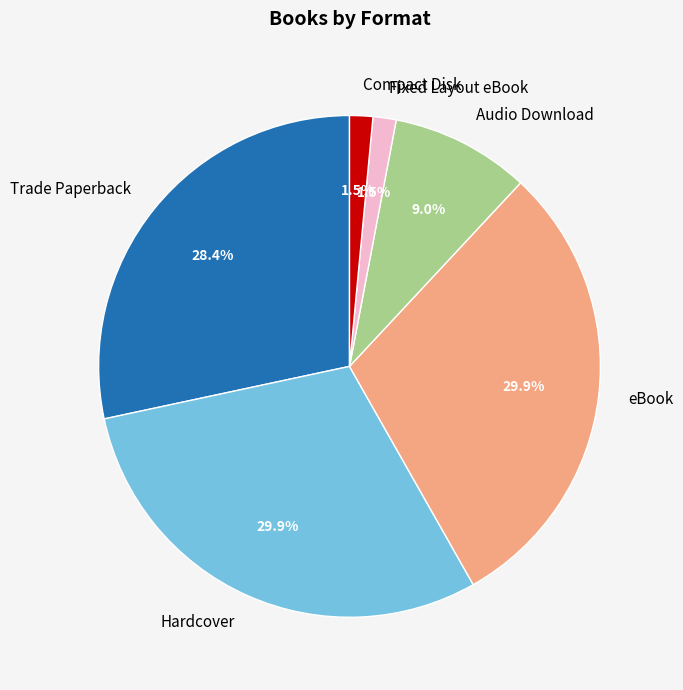

Which has a higher value, Hardcover or Trade Paperback?

Hardcover